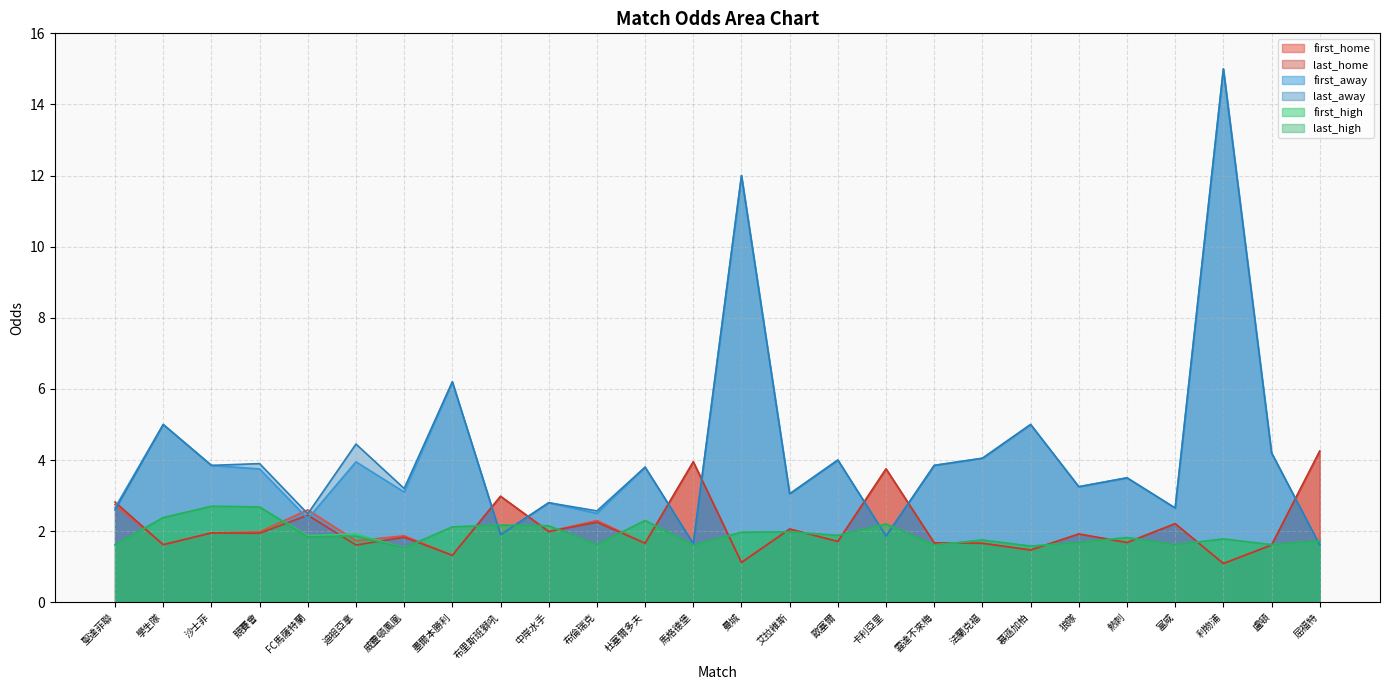

What is the label of the 4th point from the right?

富咸